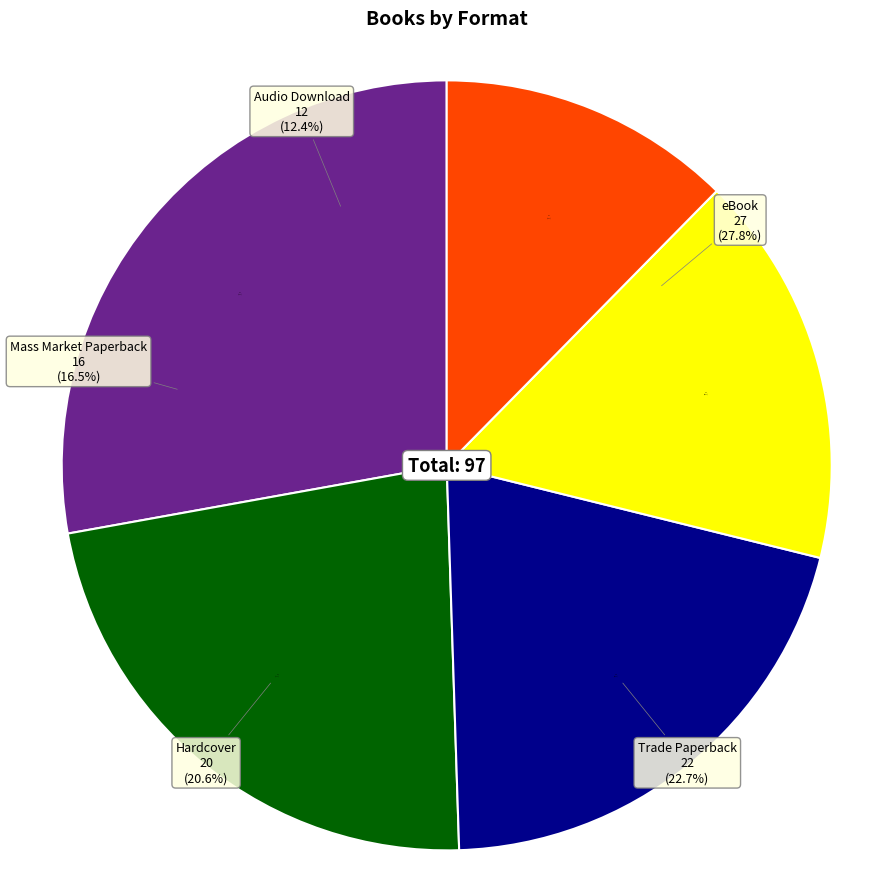

Which category has the smallest portion of the pie?

Audio Download